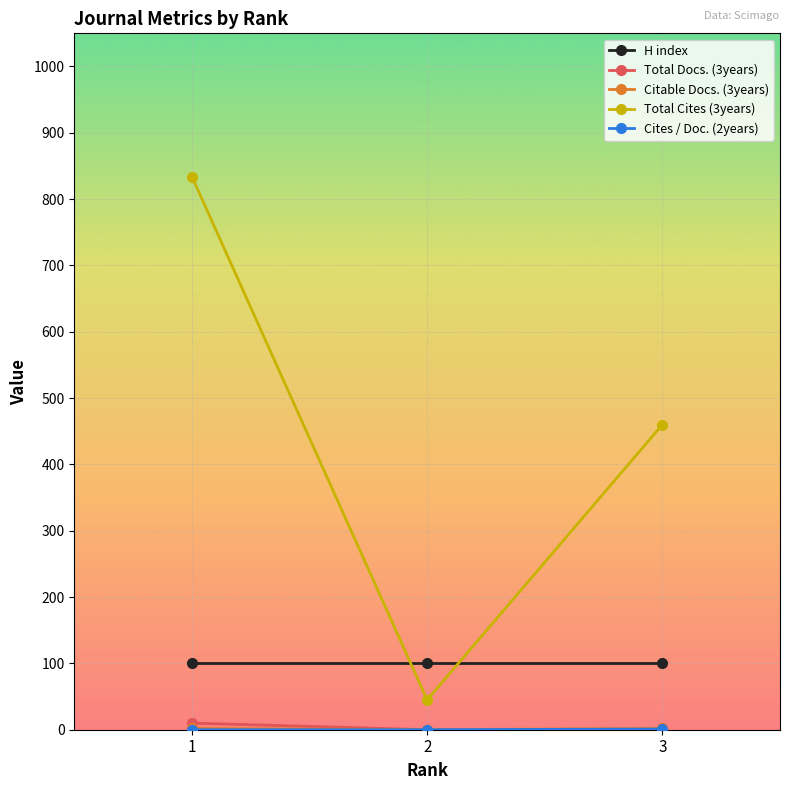

What is the difference between the maximum and minimum values in the Total Cites (3years) series?

789